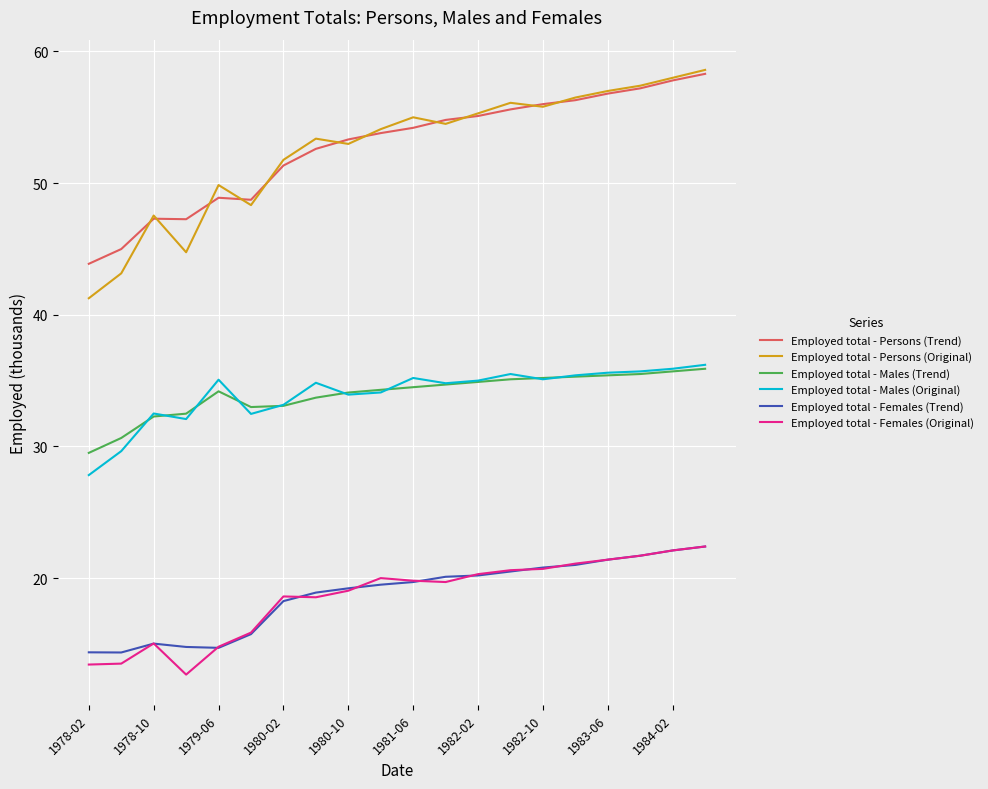

Which series has the largest range (max minus min)?

Employed total - Persons (Original)